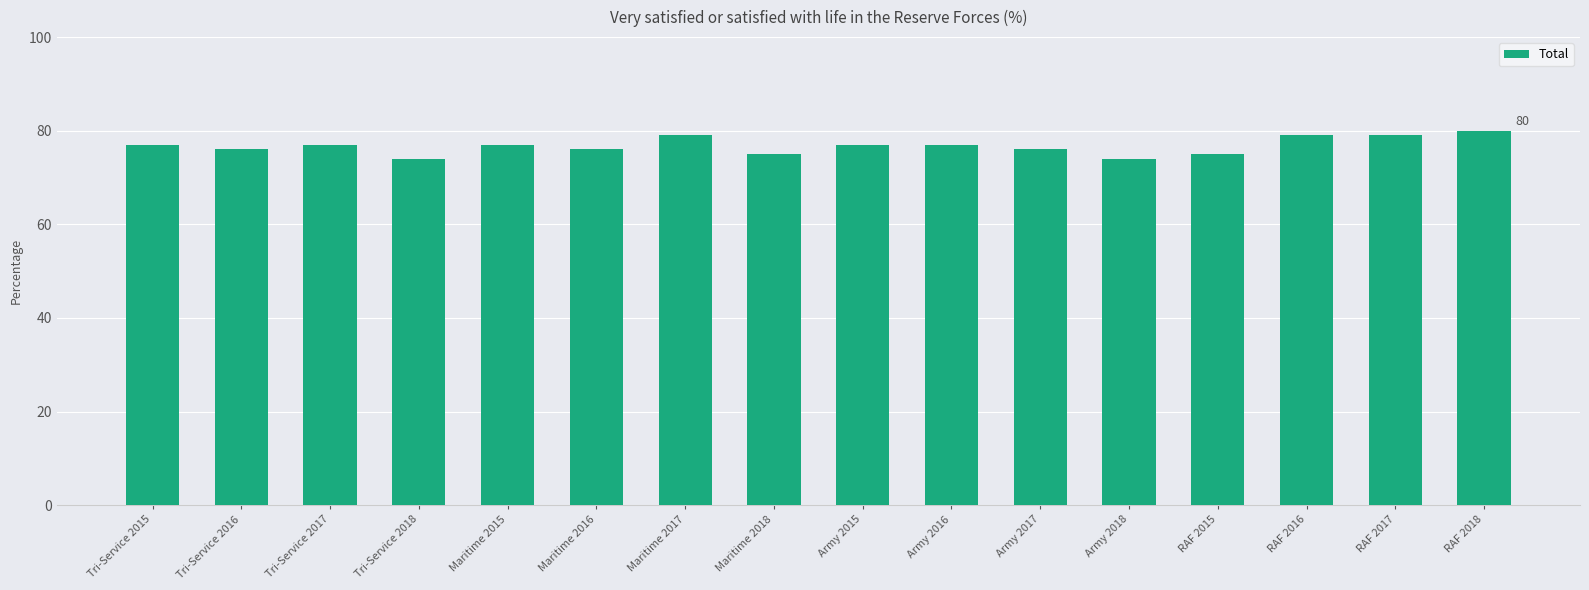

What value does the data have at Maritime 2016?

76